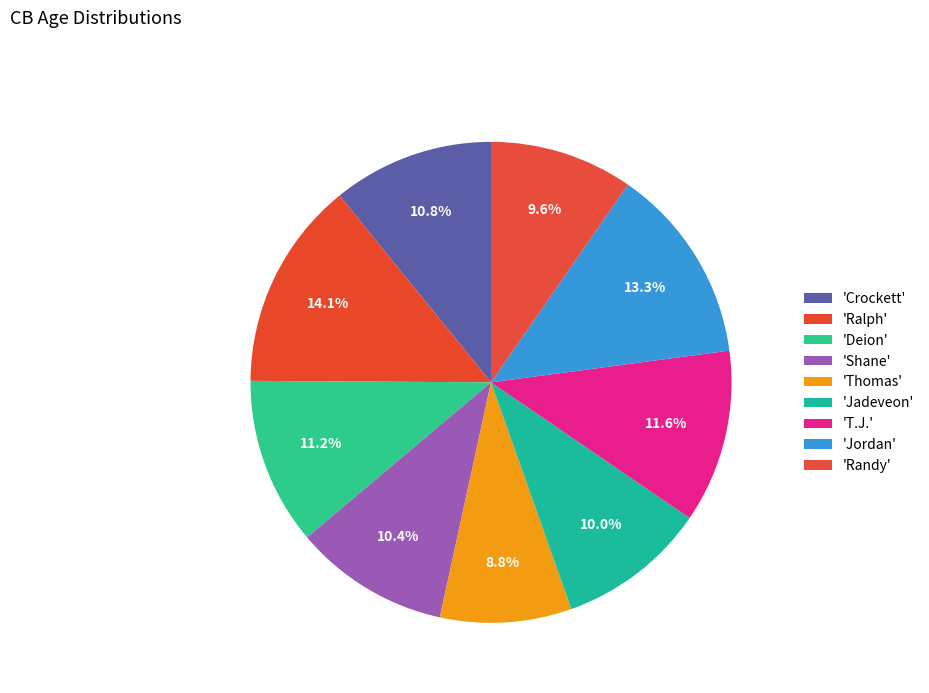

Which slice is the largest?

Ralph